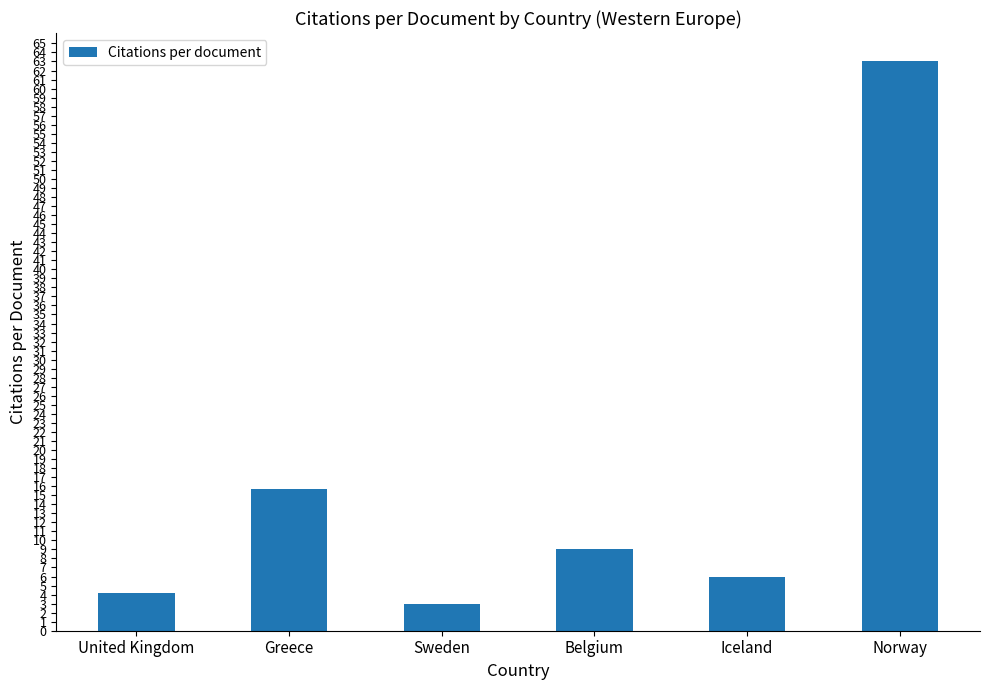

Is it true that the value at Greece is 22.6?

False